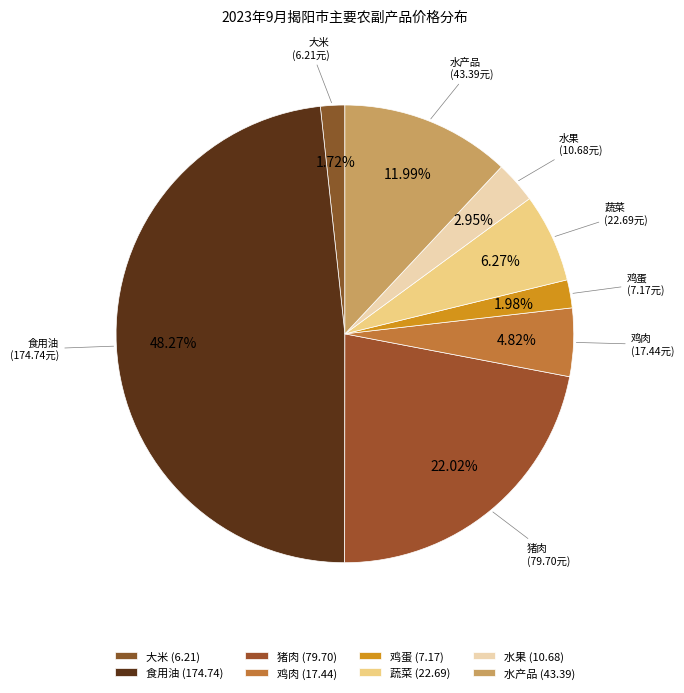

How many slices are in this pie chart?

8